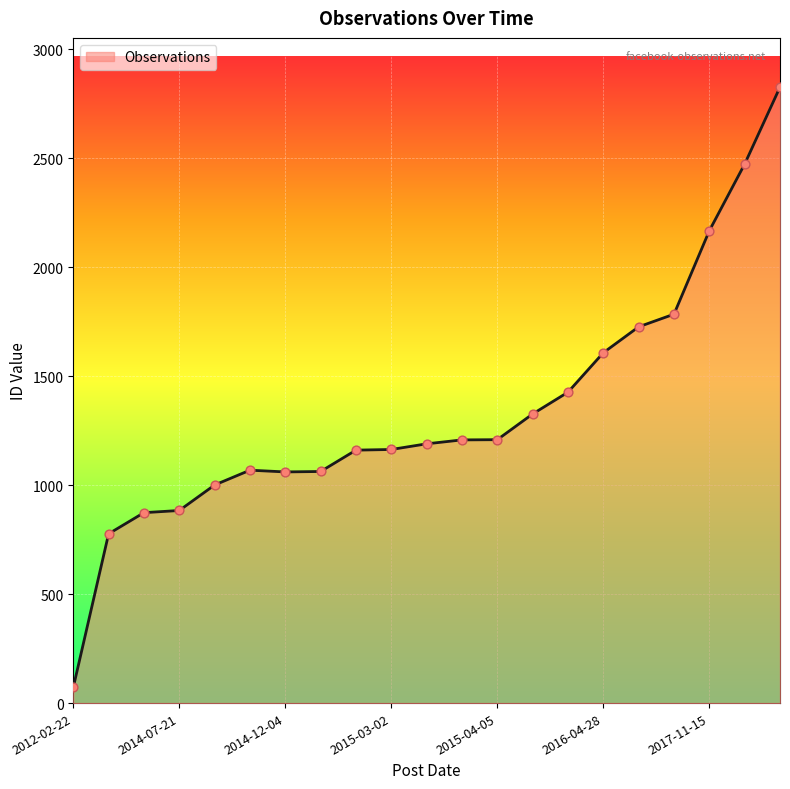

What is the minimum value shown in the chart?

72